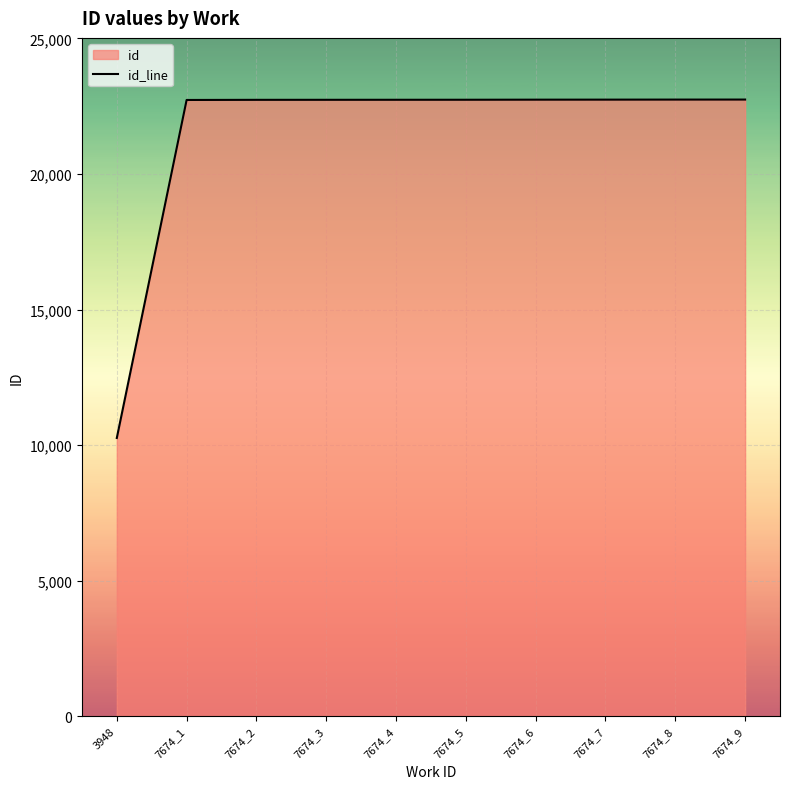

Which category has the lowest value across all series?

3948